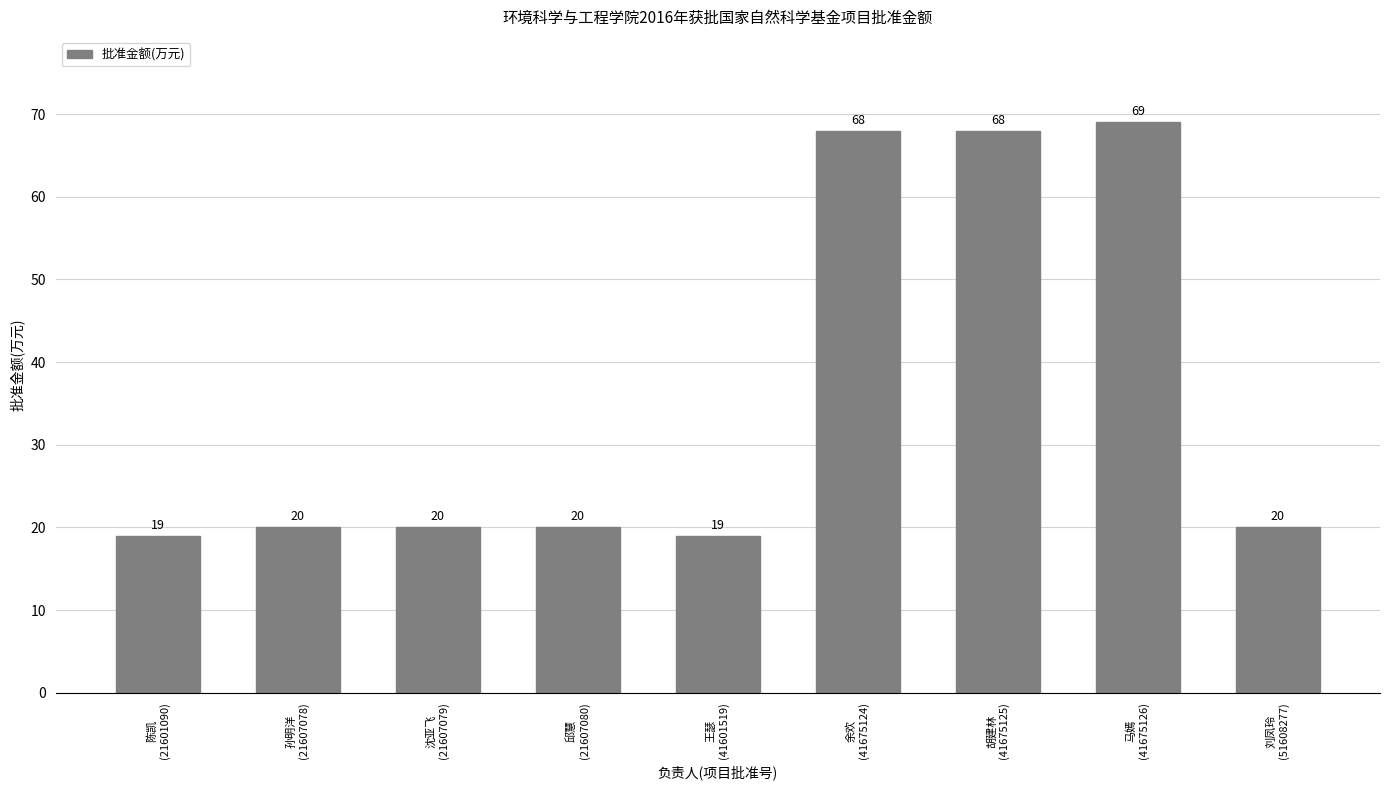

Are the bars grouped side by side (vs. stacked)?

No